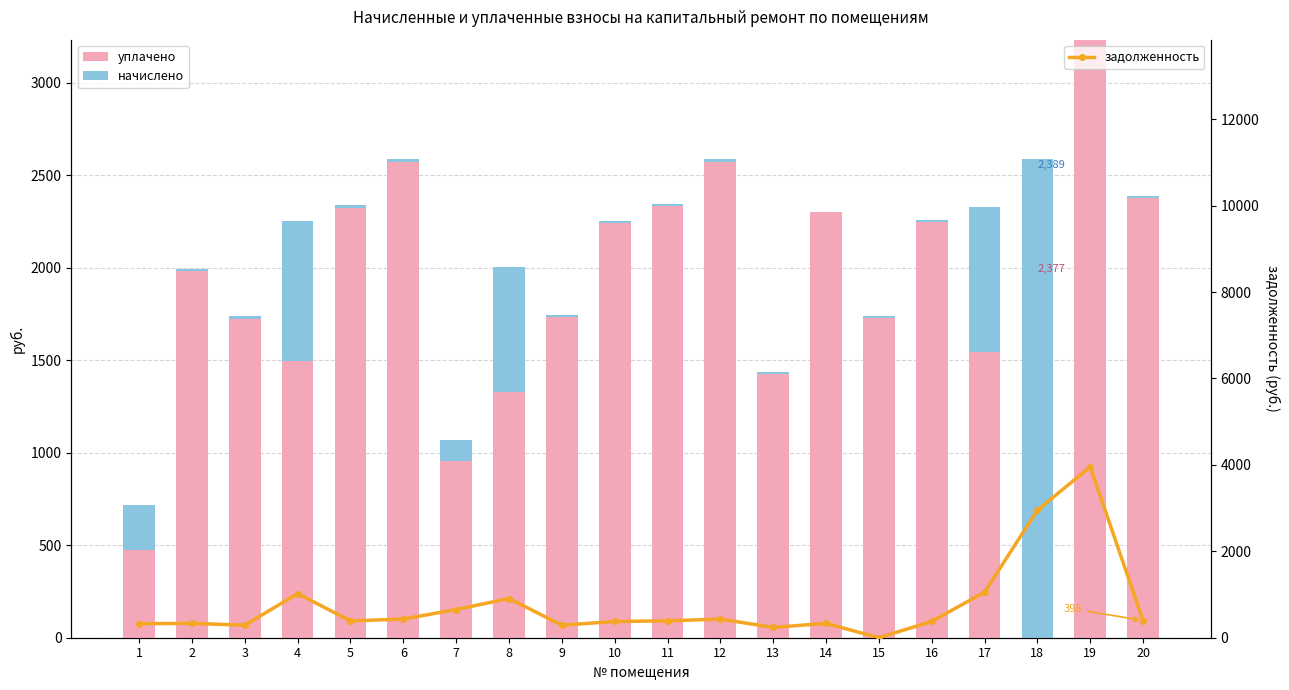

How many data points in уплачено are above 1981?

10